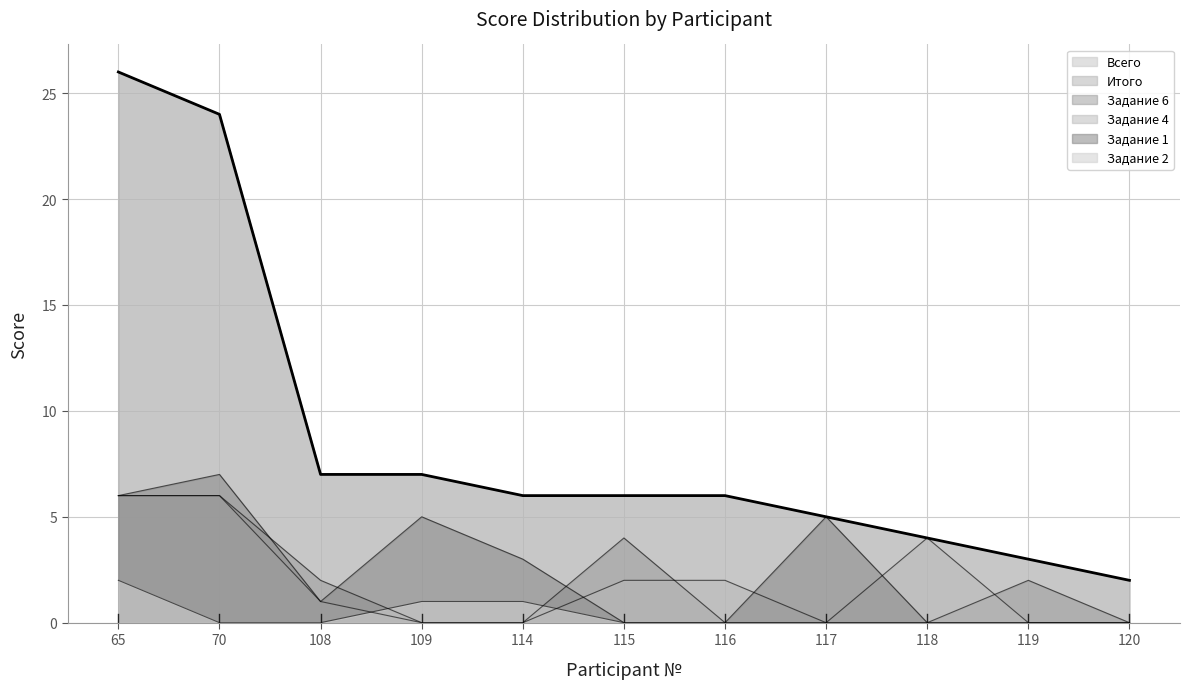

Reading left to right, list all the values displayed in this chart.

Всего: 26	24	7	7	6	6	6	5	4	3	2
Итого: 26	24	7	7	6	6	6	5	4	3	2
Задание 1: 6	7	1	5	3	0	0	5	0	0	0
Задание 4: 6	6	1	0	0	2	2	0	4	0	0
Задание 6: 6	6	2	0	0	4	0	0	0	2	0
Задание 2: 2	0	0	1	1	0	0	0	0	0	0